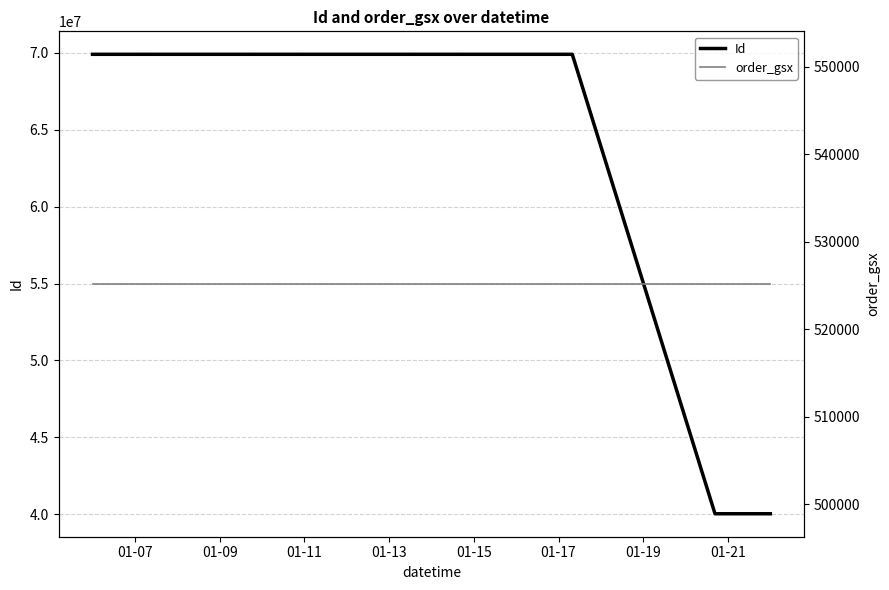

Which series changed the most between 01-07 and 01-19?

Id